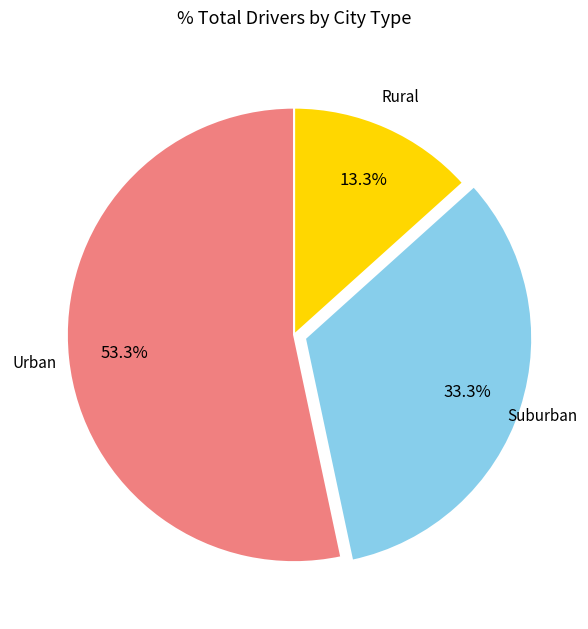

Between Rural and Urban, which is larger?

Urban